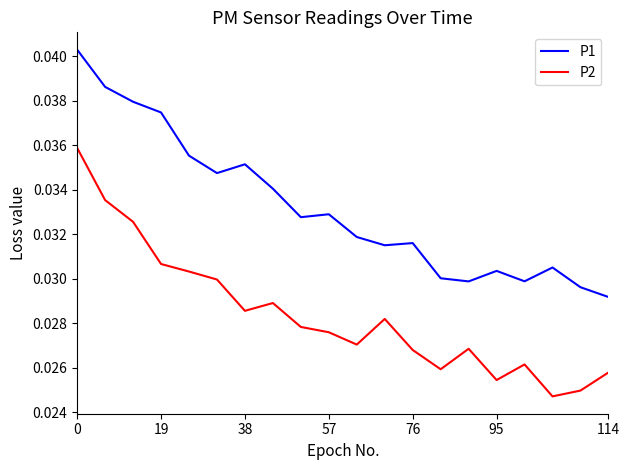

What are all the series names shown in the legend?

P1, P2